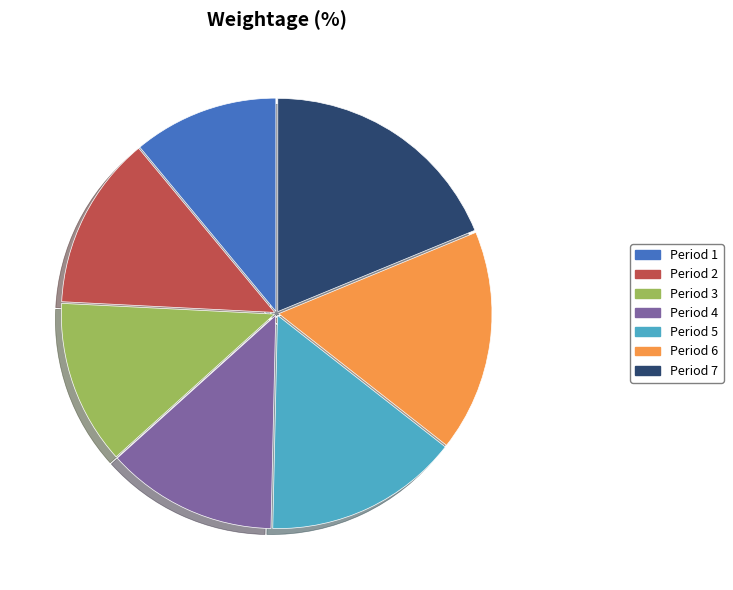

Approximately how many times larger is the value at Period 4 compared to Period 2?

1.0